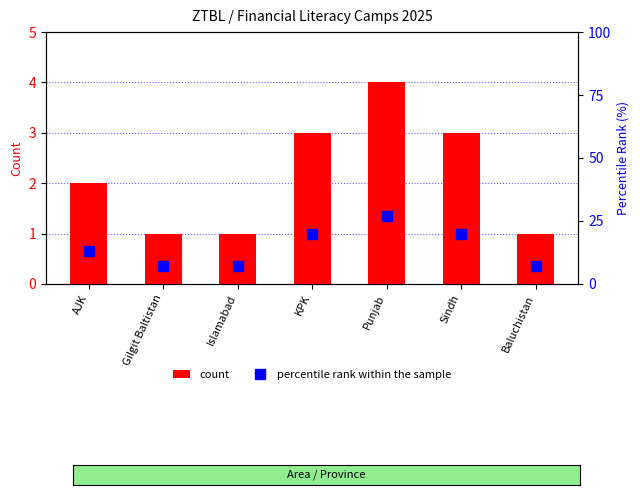

What is the total value across all series at Baluchistan?

8